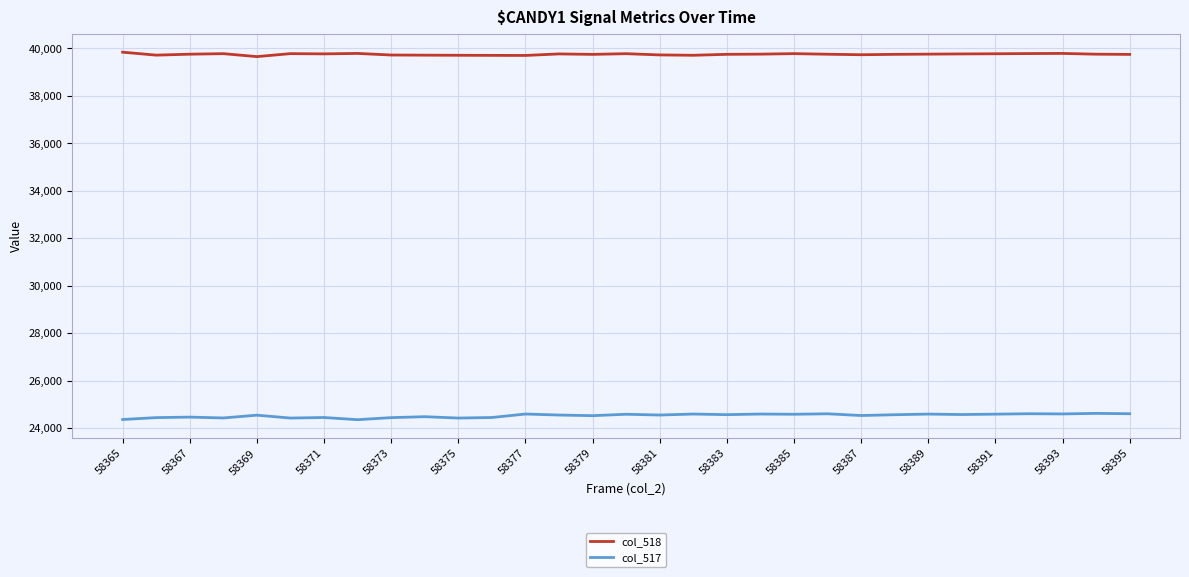

What is the maximum value shown in the chart?

39833